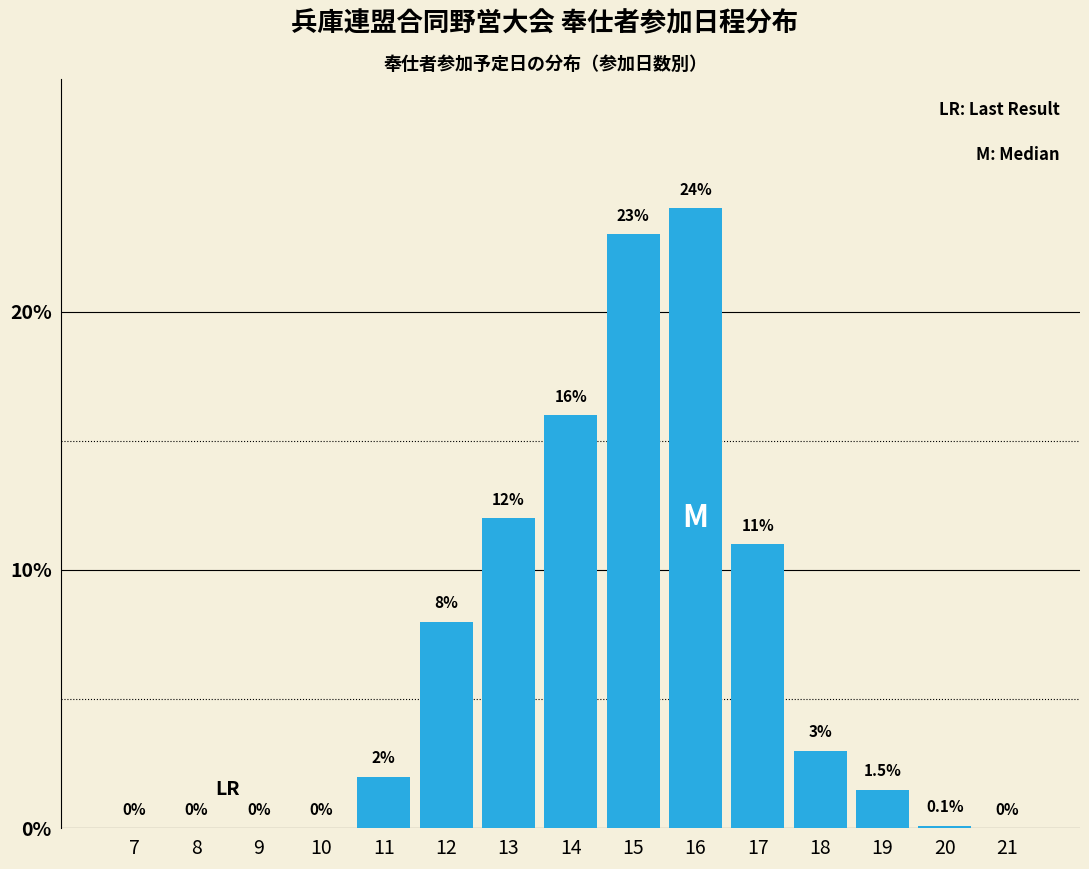

Reading left to right, extract all data points from this chart.

7=0.0	8=0.0	9=0.0	10=0.0	11=2.0	12=8.0	13=12.0	14=16.0	15=23.0	16=24.0	17=11.0	18=3.0	19=1.5	20=0.1	21=0.0